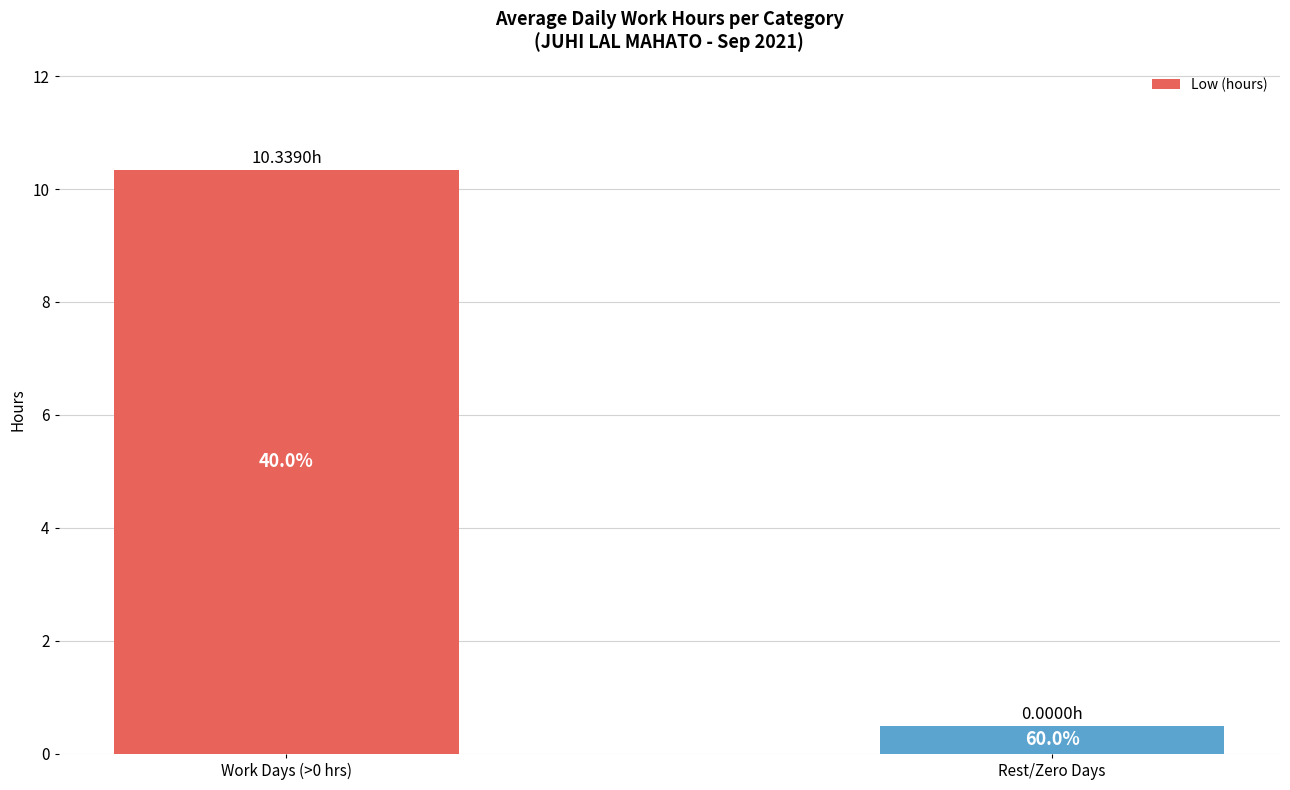

Reading left to right, transcribe all the data shown in this chart.

10.3	0.5